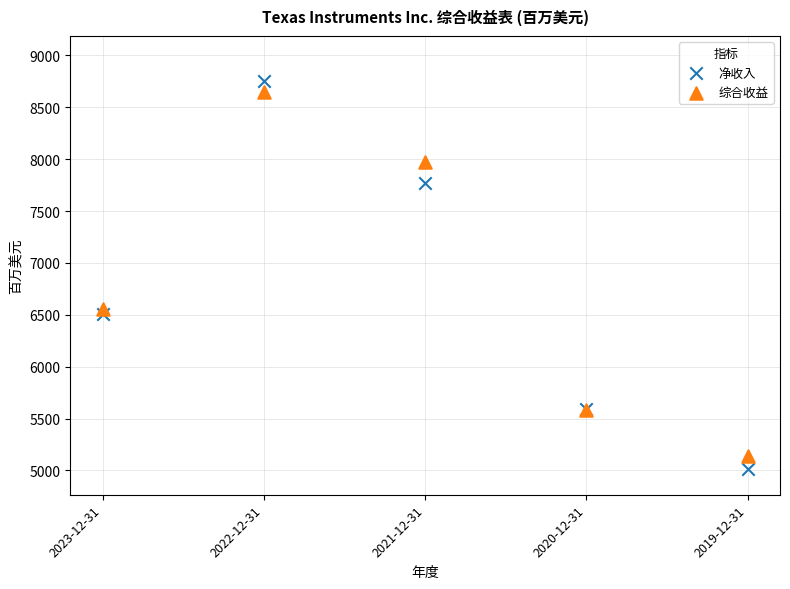

What are all the series names shown in the legend?

净收入, 综合收益